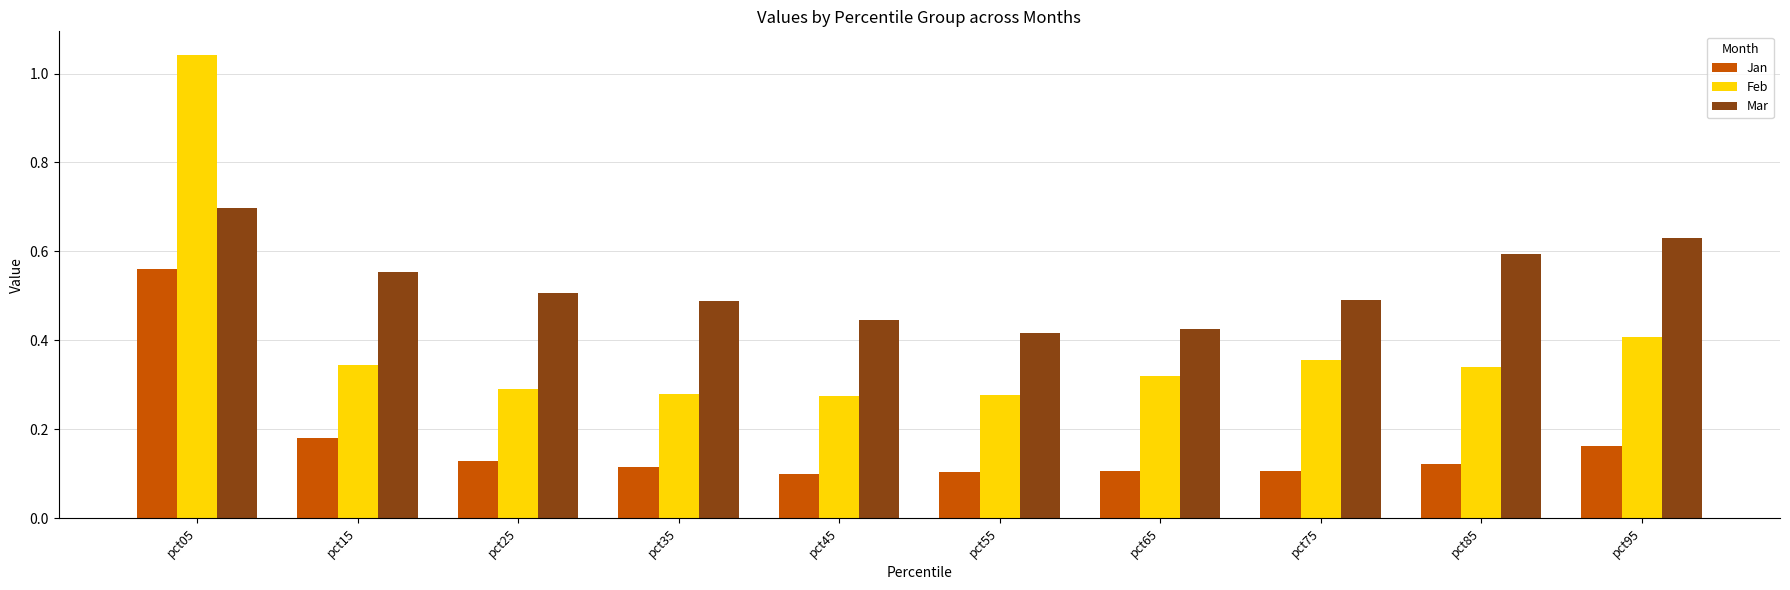

Rank the series by their average value, from lowest to highest.

Jan, Feb, Mar